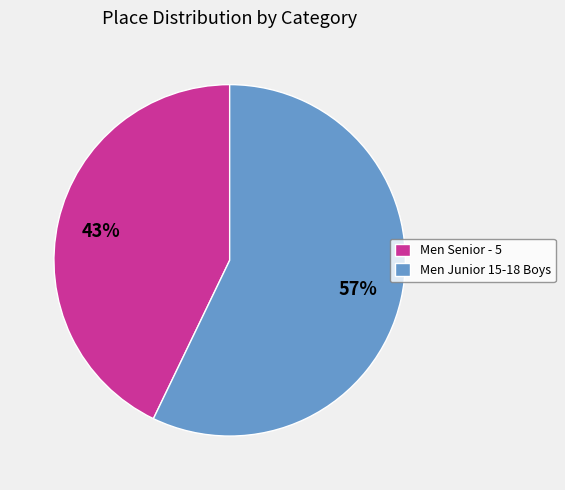

Is it true that Men Senior - 5 is 43% of the pie?

True